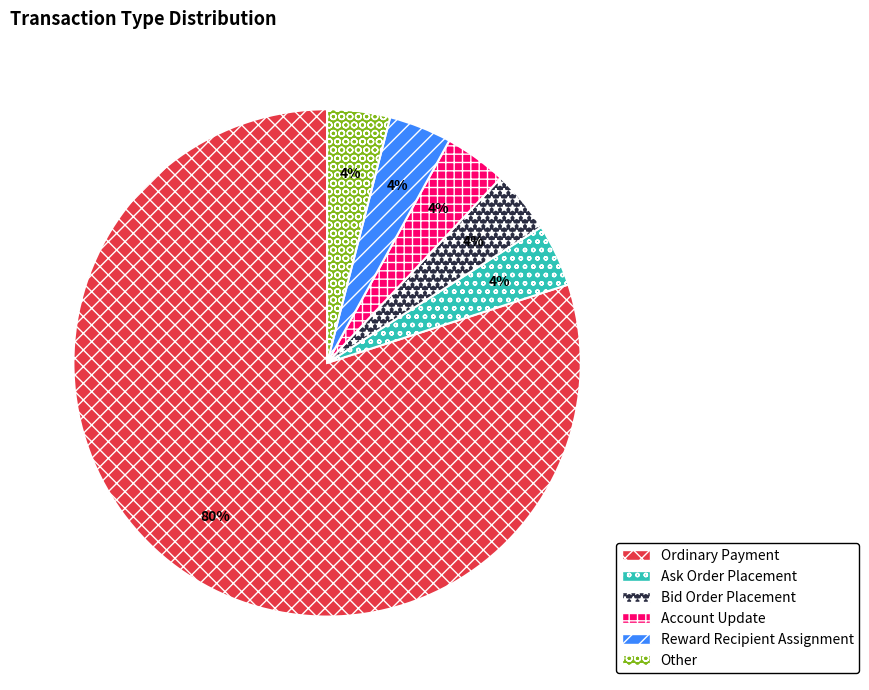

Approximately how many times larger is the value at Account Update compared to Reward Recipient Assignment?

1.0